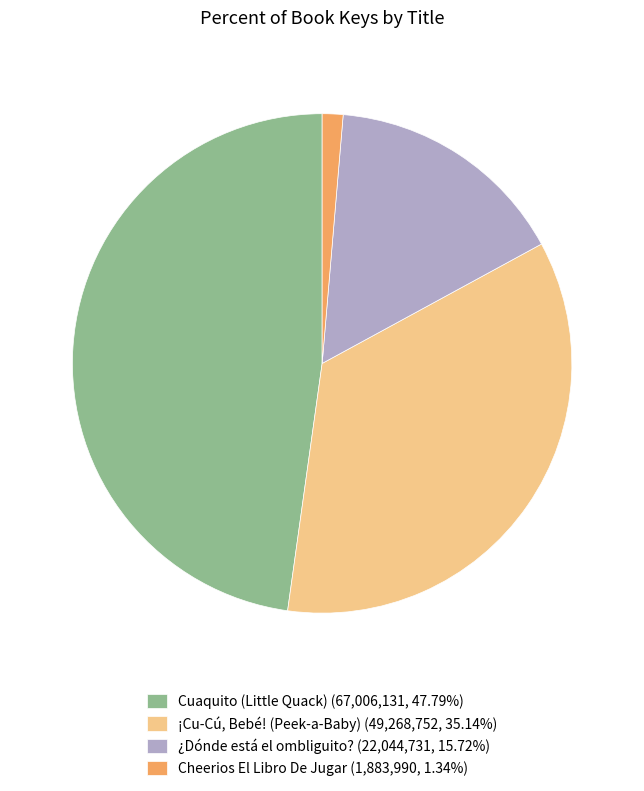

What is the ratio of the value at ¿Dónde está el ombliguito? (22,044,731, 15.72%) to the value at Cuaquito (Little Quack) (67,006,131, 47.79%)?

0.3